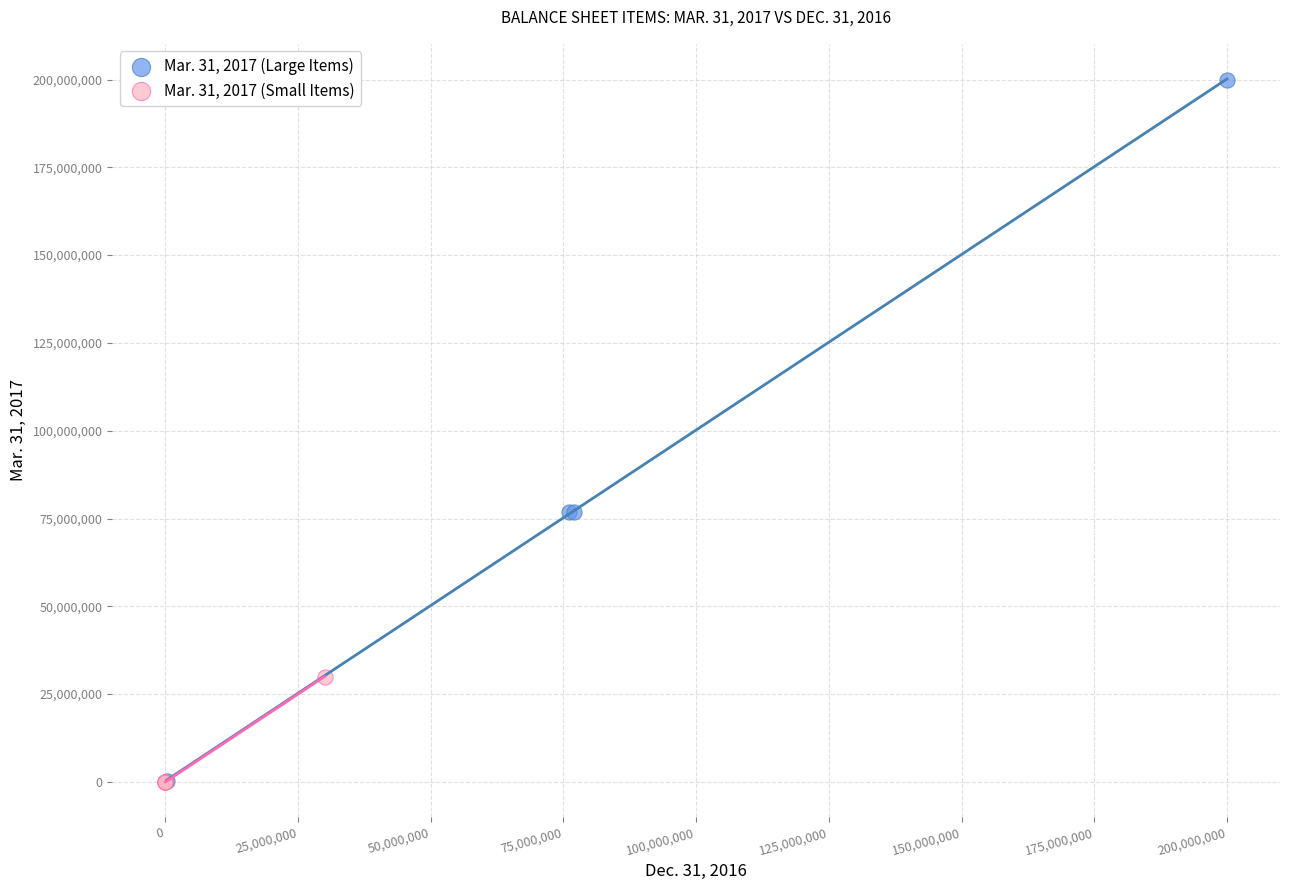

Which series has the largest Y range (max minus min)?

Mar. 31, 2017 (Large Items)